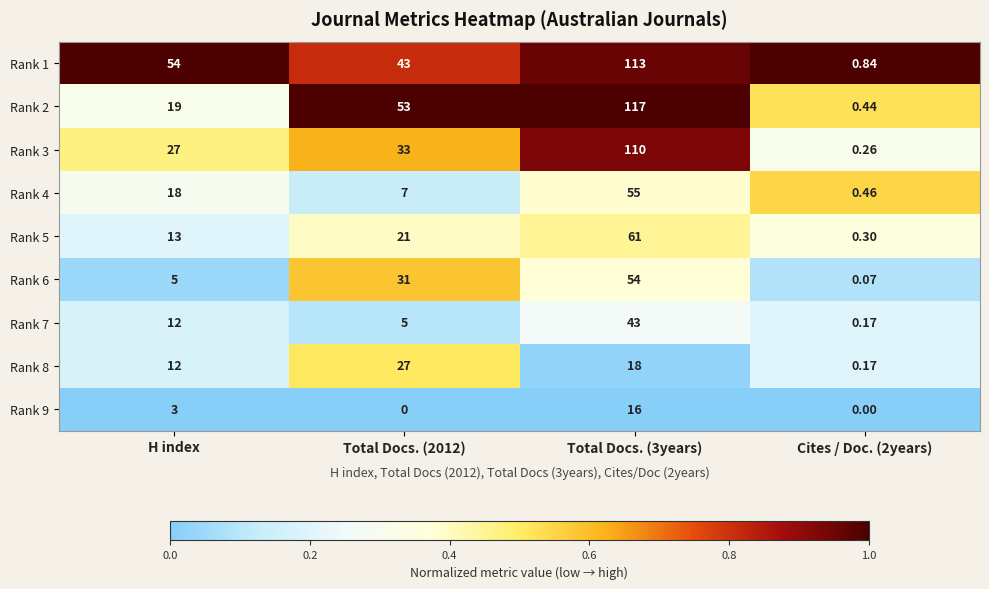

Reading right to left, what are all the values shown in this chart?

Rank 1: Cites / Doc. (2years)=0.8	Total Docs. (3years)=113.0	Total Docs. (2012)=43.0	H index=54.0
Rank 2: Cites / Doc. (2years)=0.4	Total Docs. (3years)=117.0	Total Docs. (2012)=53.0	H index=19.0
Rank 3: Cites / Doc. (2years)=0.3	Total Docs. (3years)=110.0	Total Docs. (2012)=33.0	H index=27.0
Rank 4: Cites / Doc. (2years)=0.5	Total Docs. (3years)=55.0	Total Docs. (2012)=7.0	H index=18.0
Rank 5: Cites / Doc. (2years)=0.3	Total Docs. (3years)=61.0	Total Docs. (2012)=21.0	H index=13.0
Rank 6: Cites / Doc. (2years)=0.1	Total Docs. (3years)=54.0	Total Docs. (2012)=31.0	H index=5.0
Rank 7: Cites / Doc. (2years)=0.2	Total Docs. (3years)=43.0	Total Docs. (2012)=5.0	H index=12.0
Rank 8: Cites / Doc. (2years)=0.2	Total Docs. (3years)=18.0	Total Docs. (2012)=27.0	H index=12.0
Rank 9: Cites / Doc. (2years)=0.0	Total Docs. (3years)=16.0	Total Docs. (2012)=0.0	H index=3.0